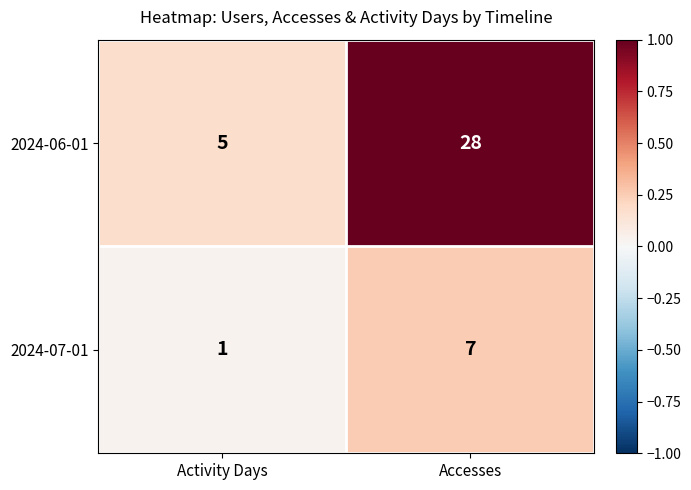

At Activity Days, list the series in order from smallest to largest.

2024-07-01, 2024-06-01